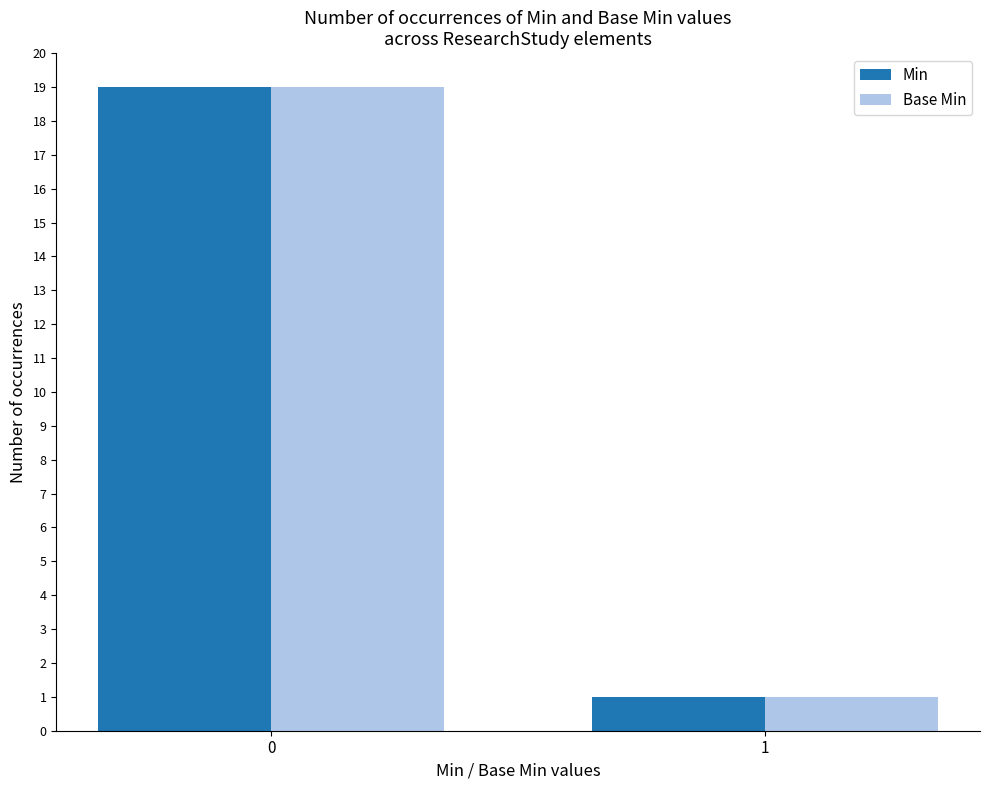

Is the value of Min at 1 greater than the value of Base Min at 0?

No